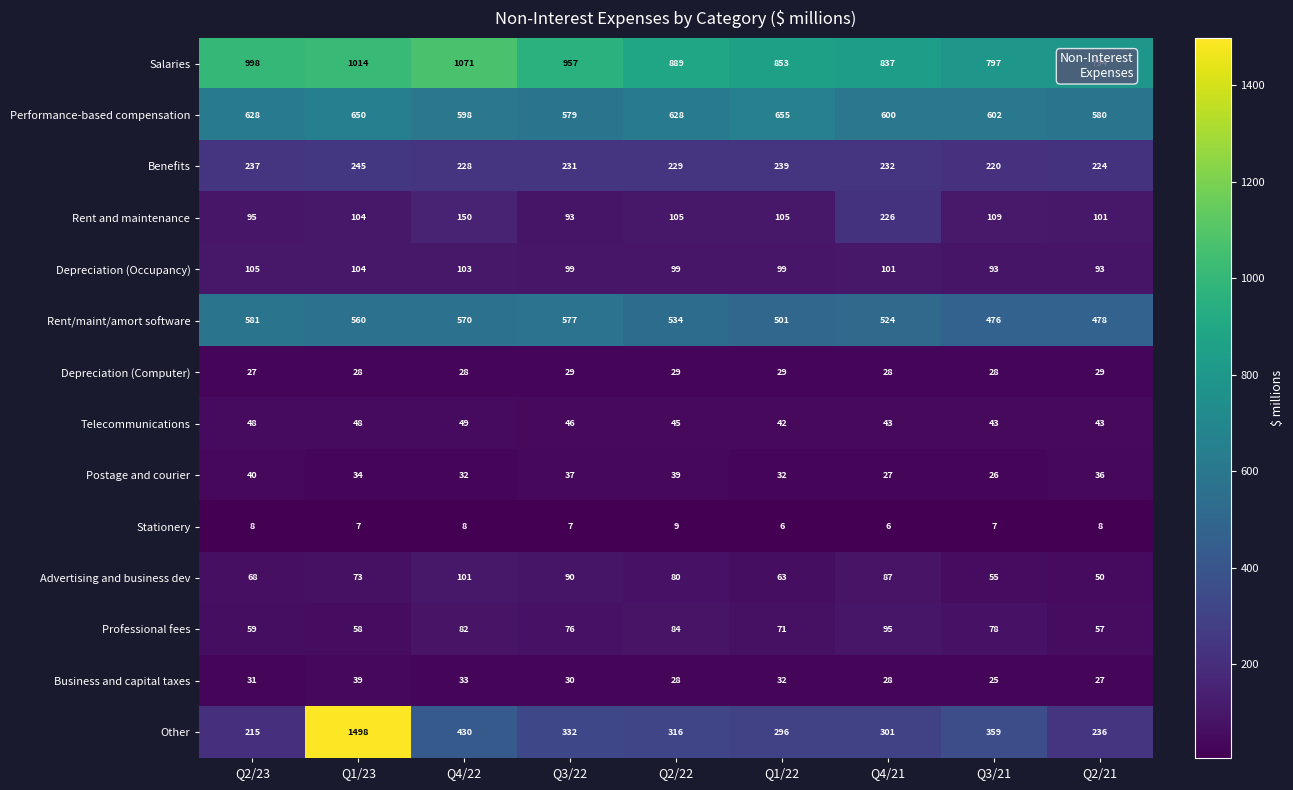

At which category is the sum across all series the highest?

Q1/23